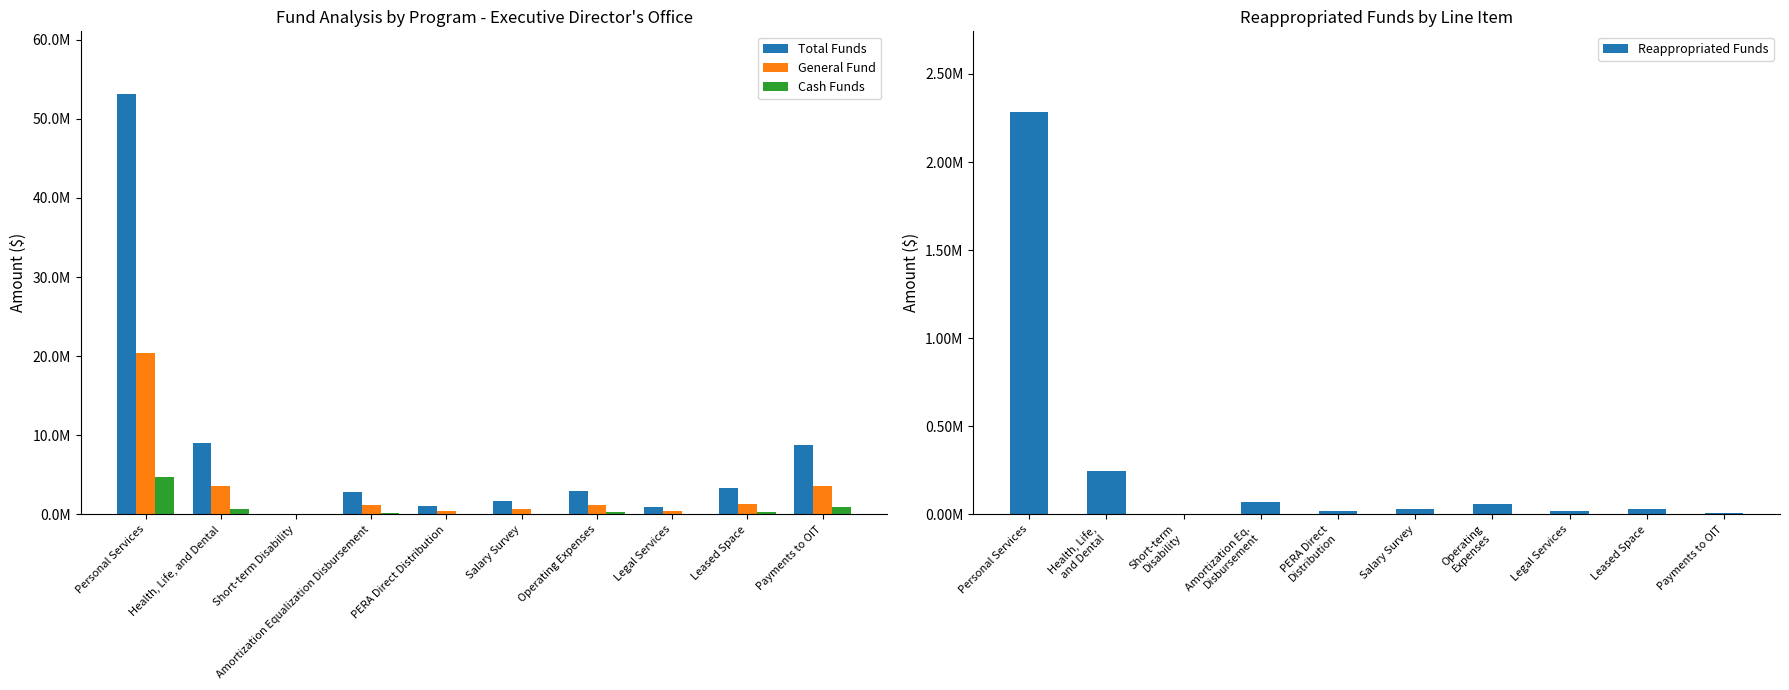

What is the difference between the Cash Funds values at Operating Expenses and Health, Life, and Dental?

376096